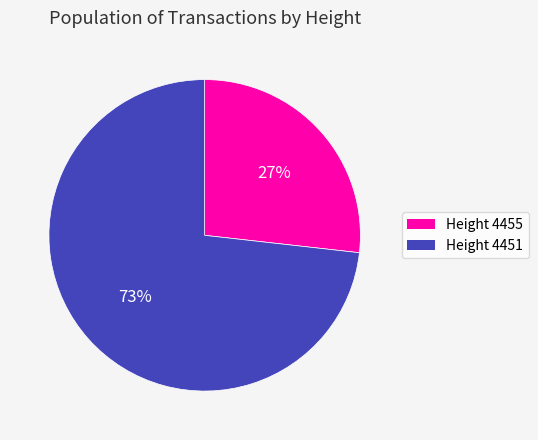

To the nearest percent, what is the difference between the largest and smallest slice percentages?

46%